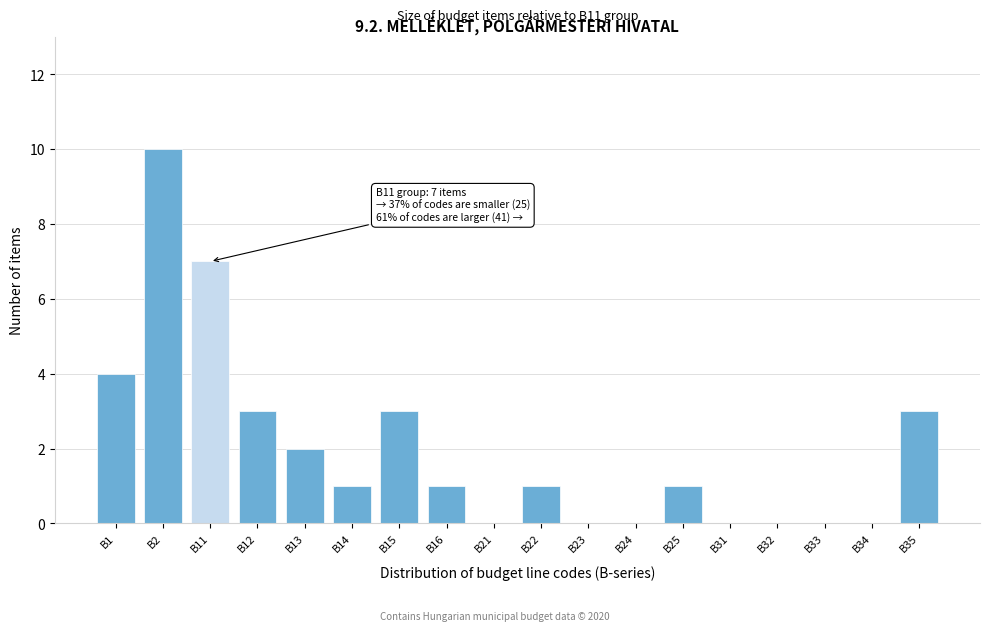

Reading right to left, transcribe all the data shown in this chart.

B35=3	B34=0	B33=0	B32=0	B31=0	B25=1	B24=0	B23=0	B22=1	B21=0	B16=1	B15=3	B14=1	B13=2	B12=3	B11=7	B2=10	B1=4